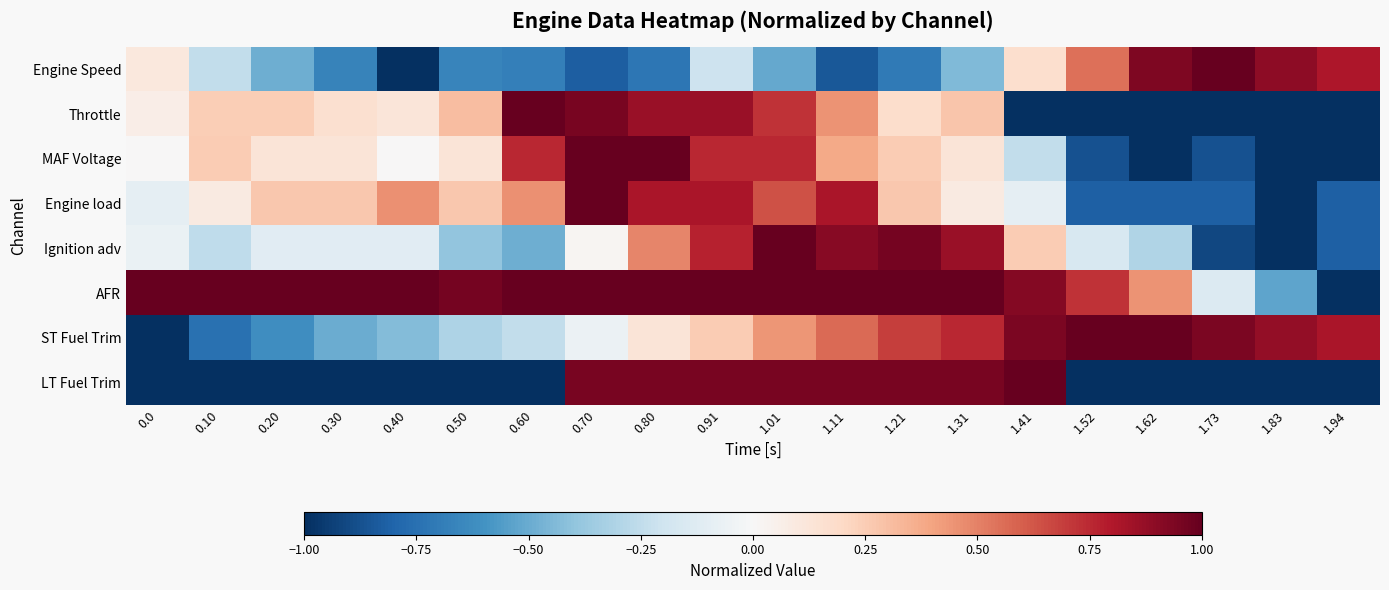

Reading left to right, what are all the values shown in this chart?

Engine Speed: 0.0=0.1	0.10=-0.2	0.20=-0.5	0.30=-0.7	0.40=-1.0	0.50=-0.7	0.60=-0.7	0.70=-0.8	0.80=-0.7	0.91=-0.2	1.01=-0.5	1.11=-0.9	1.21=-0.7	1.31=-0.4	1.41=0.2	1.52=0.6	1.62=0.9	1.73=1.0	1.83=0.9	1.94=0.8
Throttle: 0.0=0.1	0.10=0.2	0.20=0.2	0.30=0.2	0.40=0.1	0.50=0.3	0.60=1.0	0.70=0.9	0.80=0.9	0.91=0.9	1.01=0.7	1.11=0.5	1.21=0.2	1.31=0.3	1.41=-1.0	1.52=-1.0	1.62=-1.0	1.73=-1.0	1.83=-1.0	1.94=-1.0
MAF Voltage: 0.0=0.0	0.10=0.3	0.20=0.1	0.30=0.1	0.40=0.0	0.50=0.1	0.60=0.8	0.70=1.0	0.80=1.0	0.91=0.8	1.01=0.8	1.11=0.4	1.21=0.3	1.31=0.1	1.41=-0.2	1.52=-0.9	1.62=-1.0	1.73=-0.9	1.83=-1.0	1.94=-1.0
Engine load: 0.0=-0.1	0.10=0.1	0.20=0.3	0.30=0.3	0.40=0.5	0.50=0.3	0.60=0.5	0.70=1.0	0.80=0.8	0.91=0.8	1.01=0.6	1.11=0.8	1.21=0.3	1.31=0.1	1.41=-0.1	1.52=-0.8	1.62=-0.8	1.73=-0.8	1.83=-1.0	1.94=-0.8
Ignition adv: 0.0=-0.1	0.10=-0.3	0.20=-0.1	0.30=-0.1	0.40=-0.1	0.50=-0.4	0.60=-0.5	0.70=0.0	0.80=0.5	0.91=0.8	1.01=1.0	1.11=0.9	1.21=1.0	1.31=0.9	1.41=0.3	1.52=-0.2	1.62=-0.3	1.73=-0.9	1.83=-1.0	1.94=-0.8
AFR: 0.0=1.0	0.10=1.0	0.20=1.0	0.30=1.0	0.40=1.0	0.50=1.0	0.60=1.0	0.70=1.0	0.80=1.0	0.91=1.0	1.01=1.0	1.11=1.0	1.21=1.0	1.31=1.0	1.41=0.9	1.52=0.7	1.62=0.5	1.73=-0.1	1.83=-0.5	1.94=-1.0
ST Fuel Trim: 0.0=-1.0	0.10=-0.7	0.20=-0.6	0.30=-0.5	0.40=-0.4	0.50=-0.3	0.60=-0.2	0.70=-0.1	0.80=0.1	0.91=0.3	1.01=0.4	1.11=0.6	1.21=0.7	1.31=0.8	1.41=0.9	1.52=1.0	1.62=1.0	1.73=0.9	1.83=0.9	1.94=0.8
LT Fuel Trim: 0.0=-1.0	0.10=-1.0	0.20=-1.0	0.30=-1.0	0.40=-1.0	0.50=-1.0	0.60=-1.0	0.70=0.9	0.80=0.9	0.91=0.9	1.01=0.9	1.11=0.9	1.21=0.9	1.31=0.9	1.41=1.0	1.52=-1.0	1.62=-1.0	1.73=-1.0	1.83=-1.0	1.94=-1.0